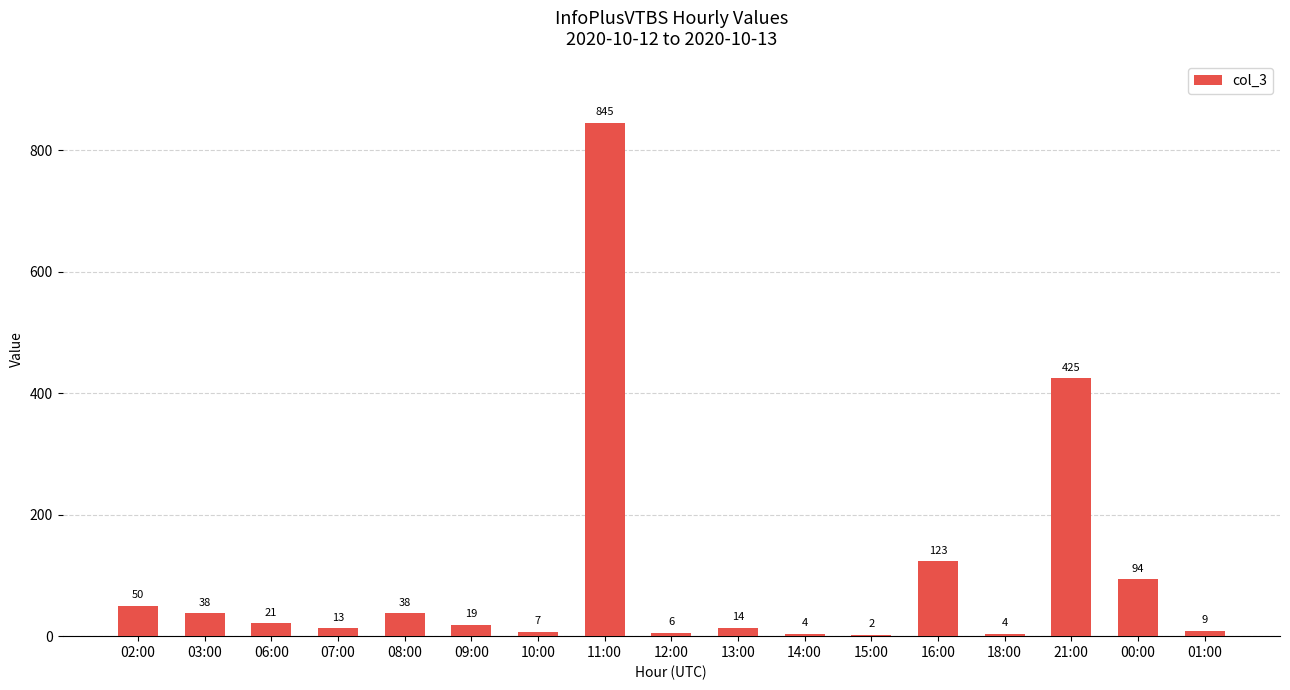

How many distinct data groups are displayed?

1